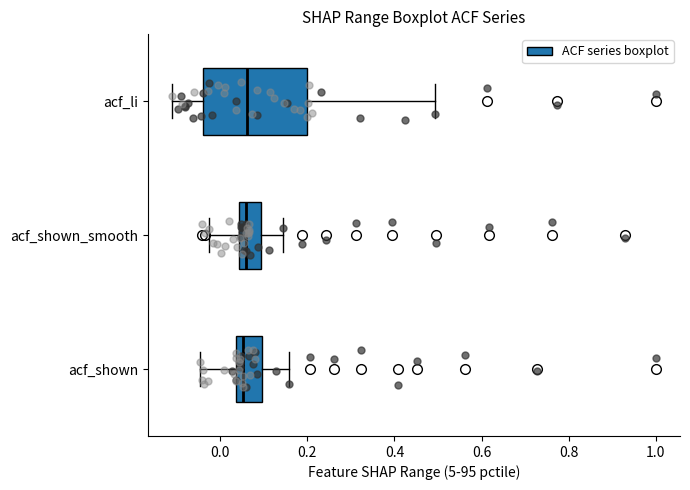

Reading bottom to top, read every box against the x-axis: the position of its median line, the range the box covers, and the ends of its whiskers. The values are not printed on the chart, so give them approximately, as read against the axis.

acf_shown: median 0.06, box 0.04 to 0.10, whiskers -0.04 to 0.16
acf_shown_smooth: median 0.06, box 0.04 to 0.10, whiskers -0.02 to 0.14
acf_li: median 0.06, box -0.04 to 0.20, whiskers -0.12 to 0.50